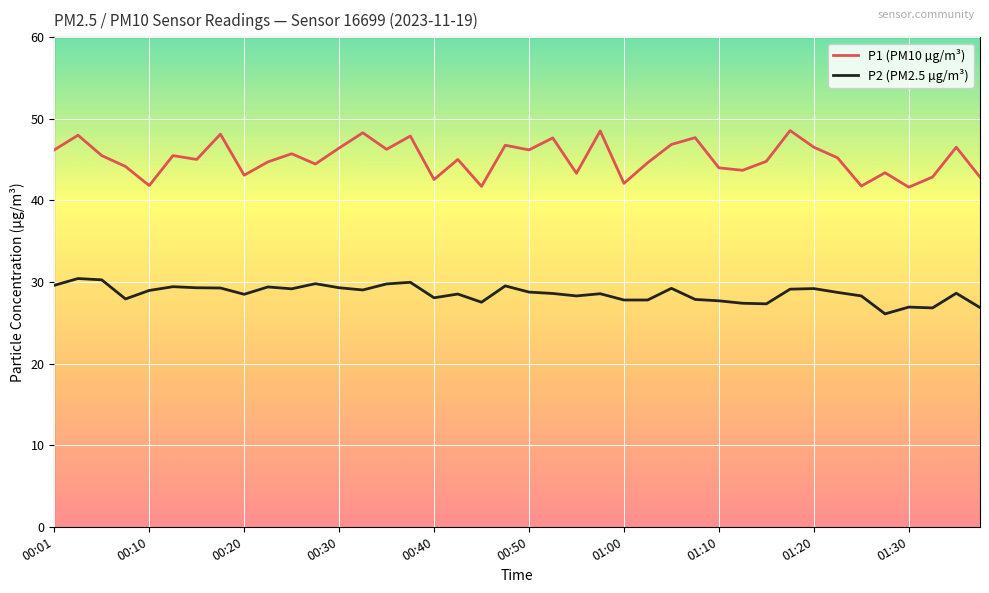

True or false: P2 (PM2.5 µg/m³) and P1 (PM10 µg/m³) cross at least once.

False